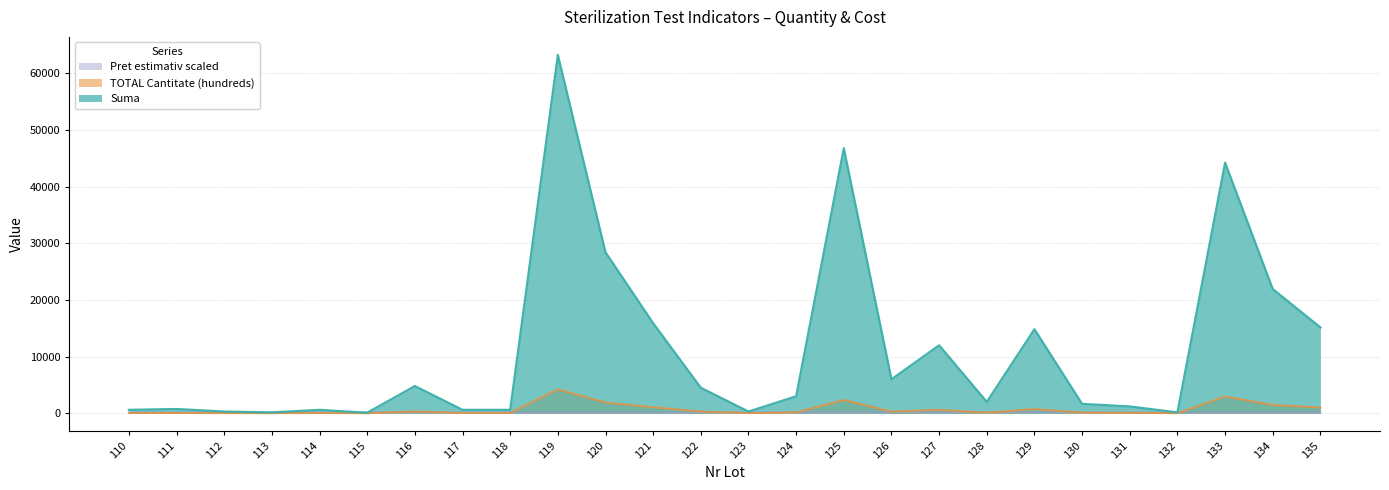

Reading left to right, extract all data points from this chart.

Suma: 600.0	750.0	300.0	150.0	600.0	90.0	4800.0	600.0	600.0	63300.0	28425.0	15900.0	4500.0	300.0	3000.0	46800.0	6000.0	12000.0	2000.0	14836.0	1650.0	1200.0	150.0	44250.0	21936.0	15150.0
TOTAL Cantitate (hundreds): 40.0	50.0	20.0	10.0	40.0	6.0	320.0	40.0	40.0	4220.0	1895.0	1060.0	300.0	20.0	150.0	2340.0	300.0	600.0	100.0	741.8	110.0	80.0	10.0	2950.0	1462.4	1010.0
Pret estimativ scaled: 150.0	150.0	150.0	150.0	150.0	150.0	150.0	150.0	150.0	150.0	150.0	150.0	150.0	150.0	200.0	200.0	200.0	200.0	200.0	200.0	150.0	150.0	150.0	150.0	150.0	150.0